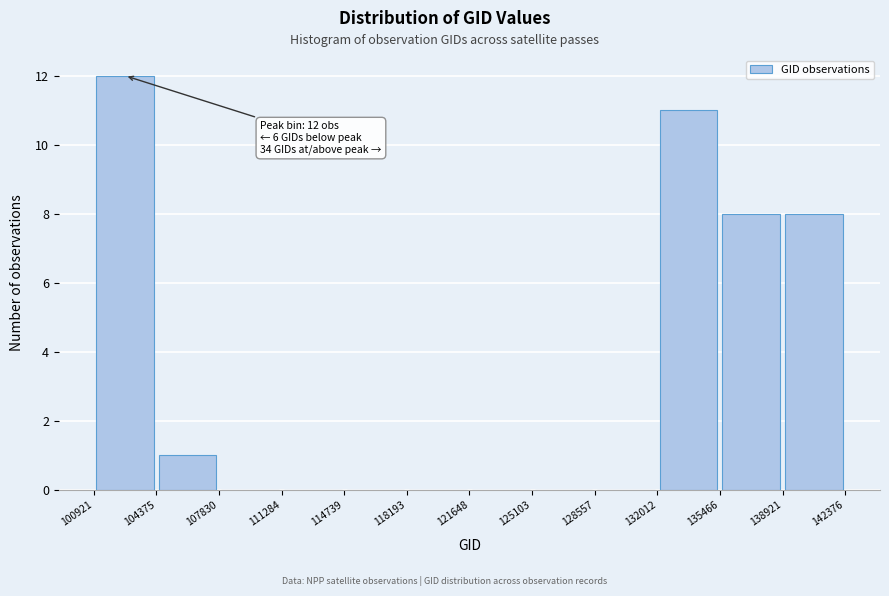

Which range on the x-axis has the tallest bar?

100921 to 104375